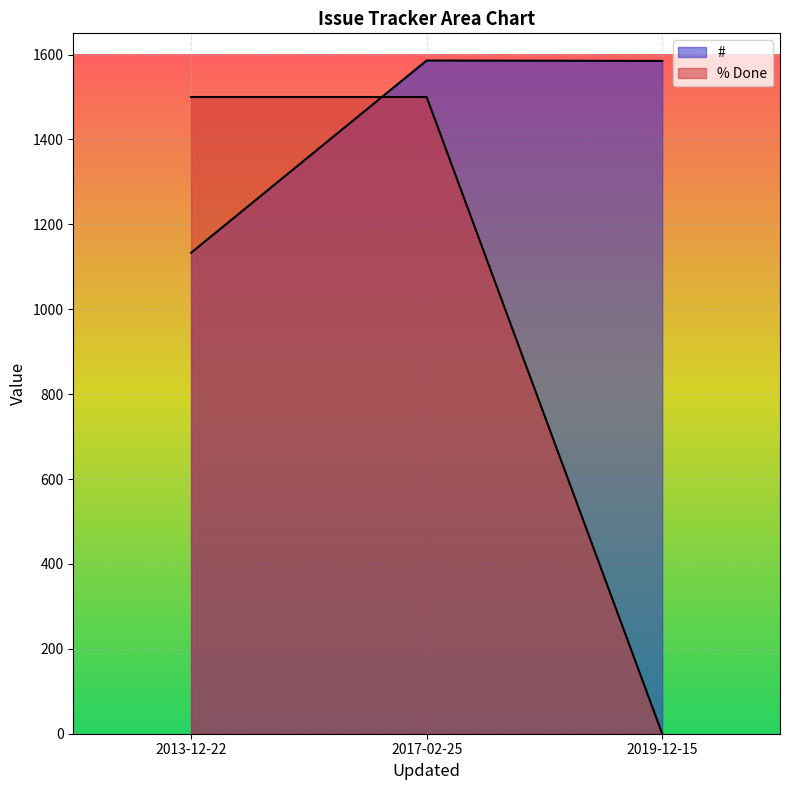

The value at 2017-02-25 is 1500. True or false?

True